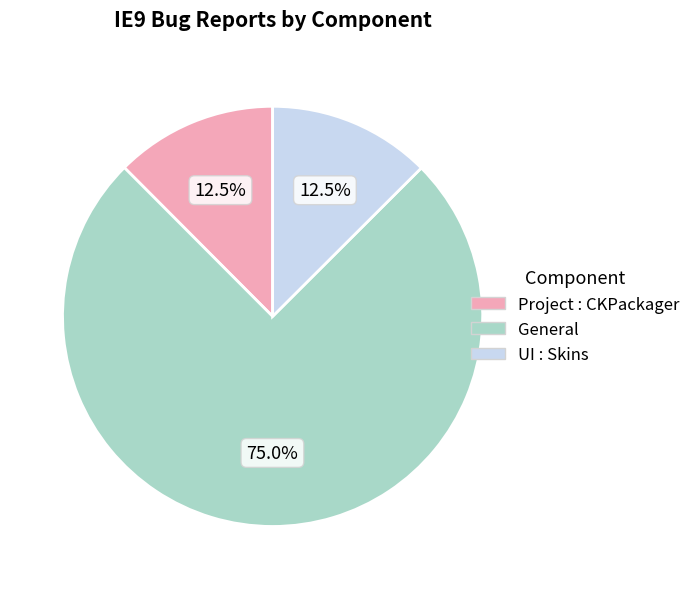

What is the largest slice in the pie chart?

General